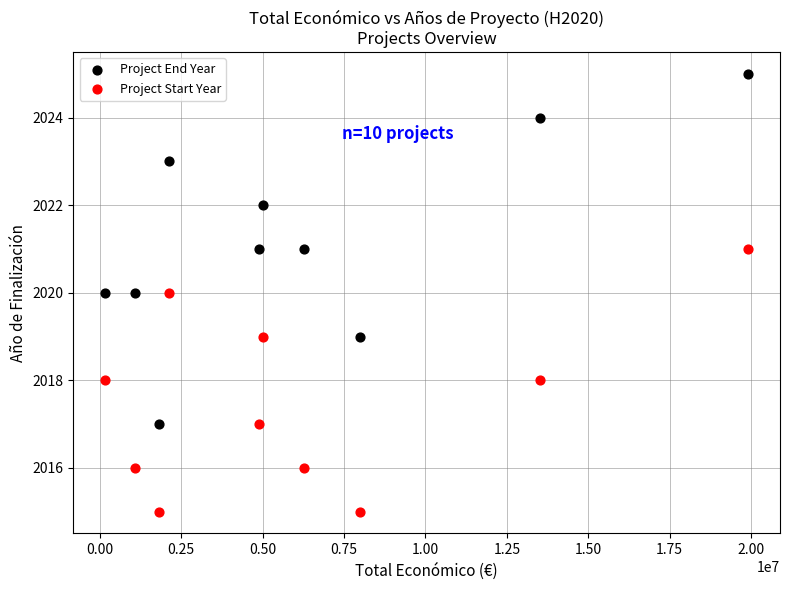

Across all data points, what is the range of Y values (max minus min)?

10